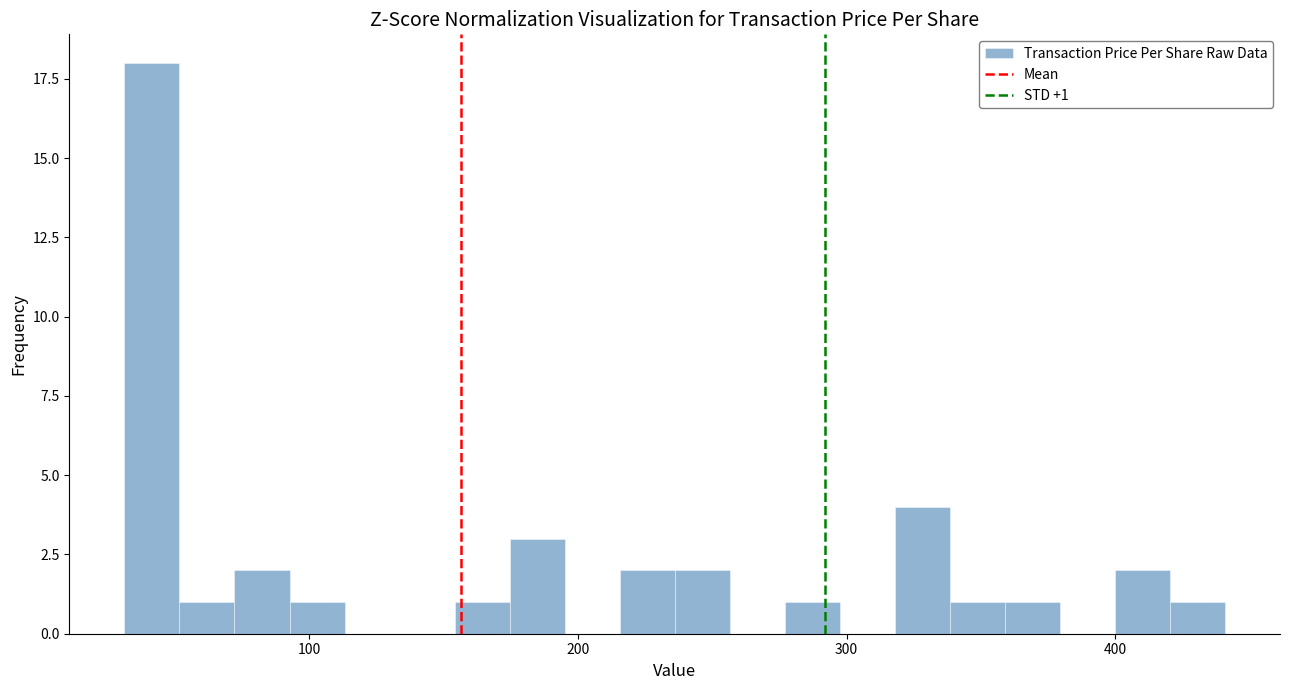

Around what value on the x-axis is the tallest bar? Give the approximate position of its centre, as read against the axis.

40